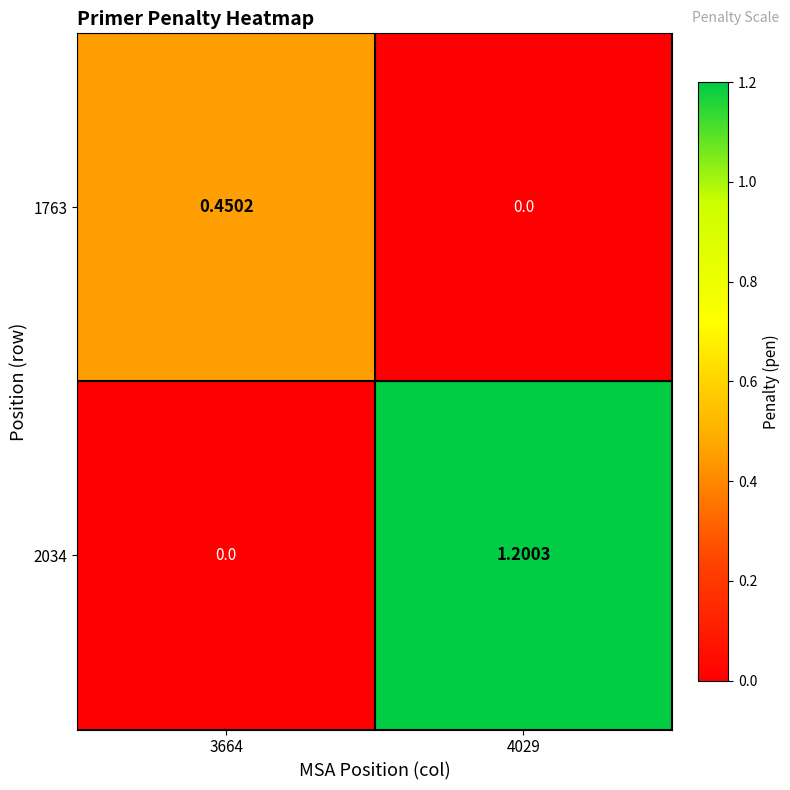

Is the value of 1763 at 4029 greater than the value of 2034 at 4029?

No